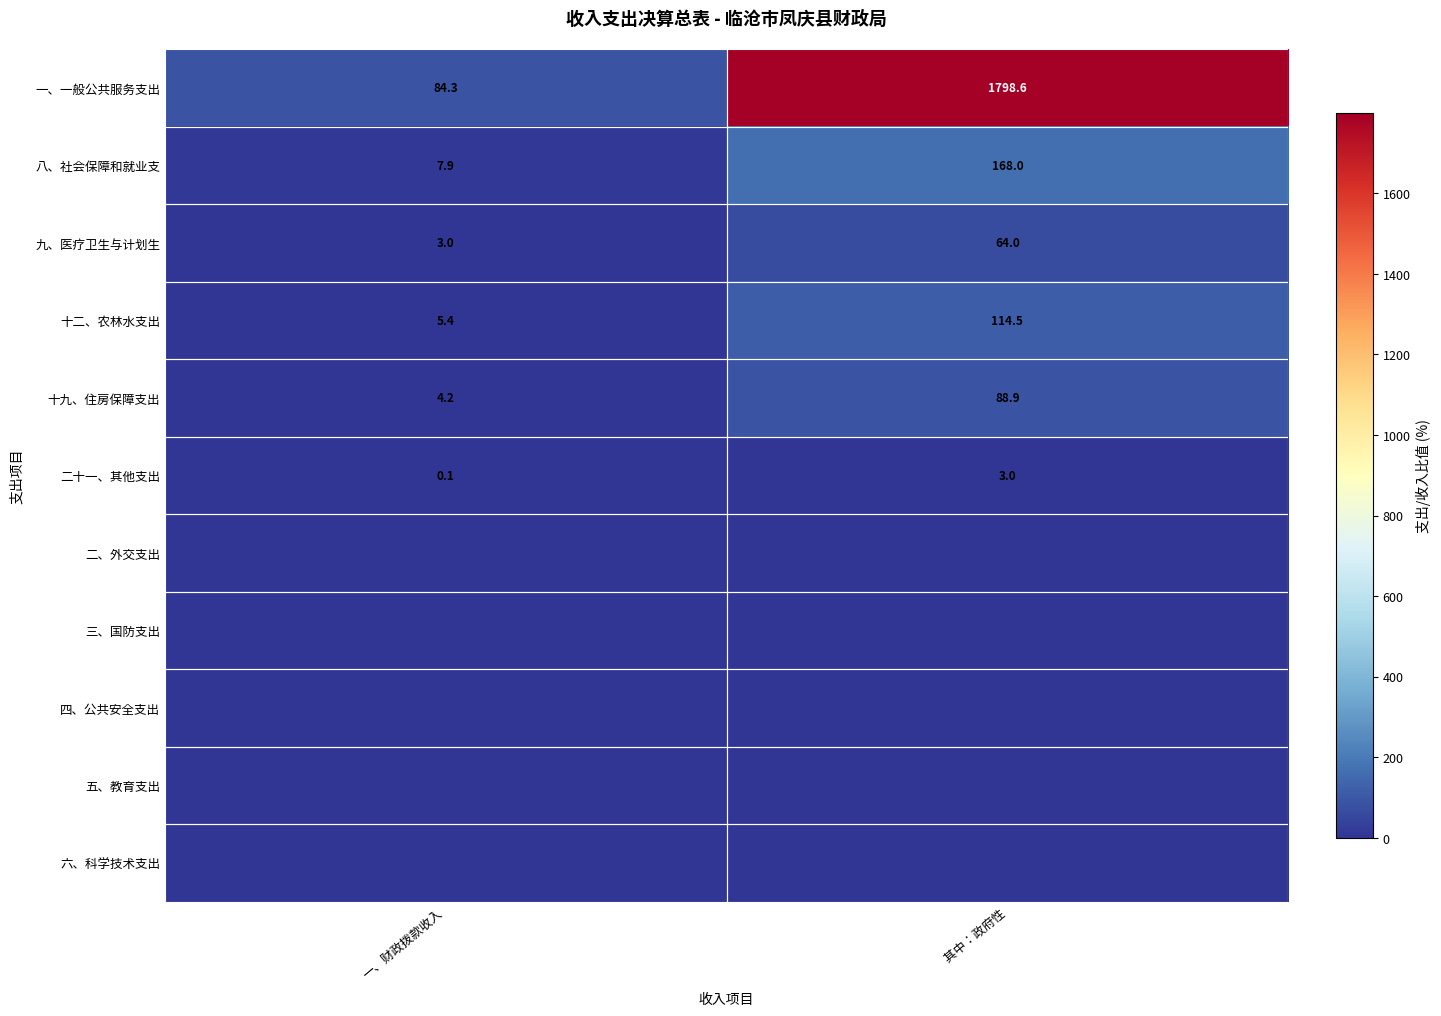

How many data points does each series have?

2